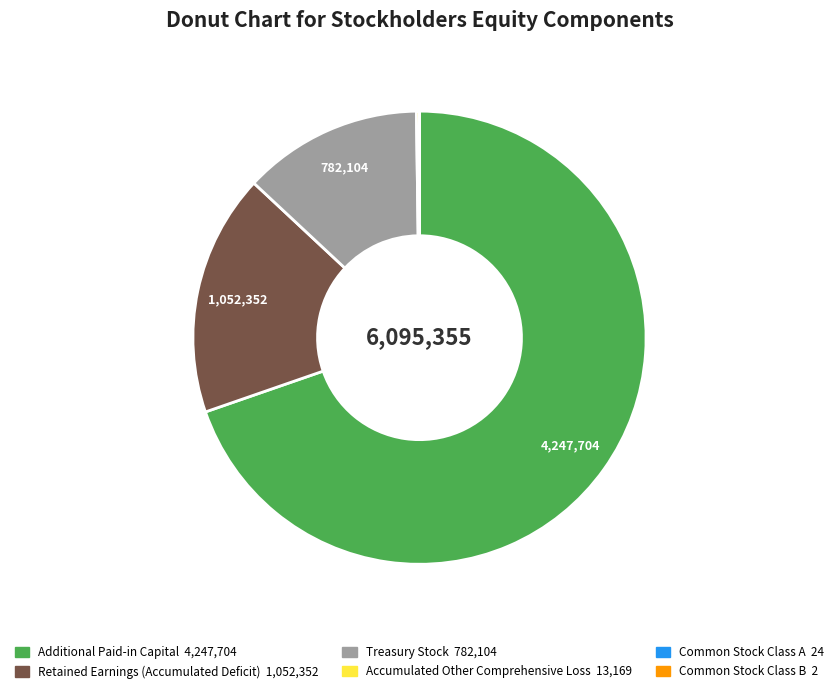

The Additional Paid-in Capital slice represents 75% of the pie. True or false?

False